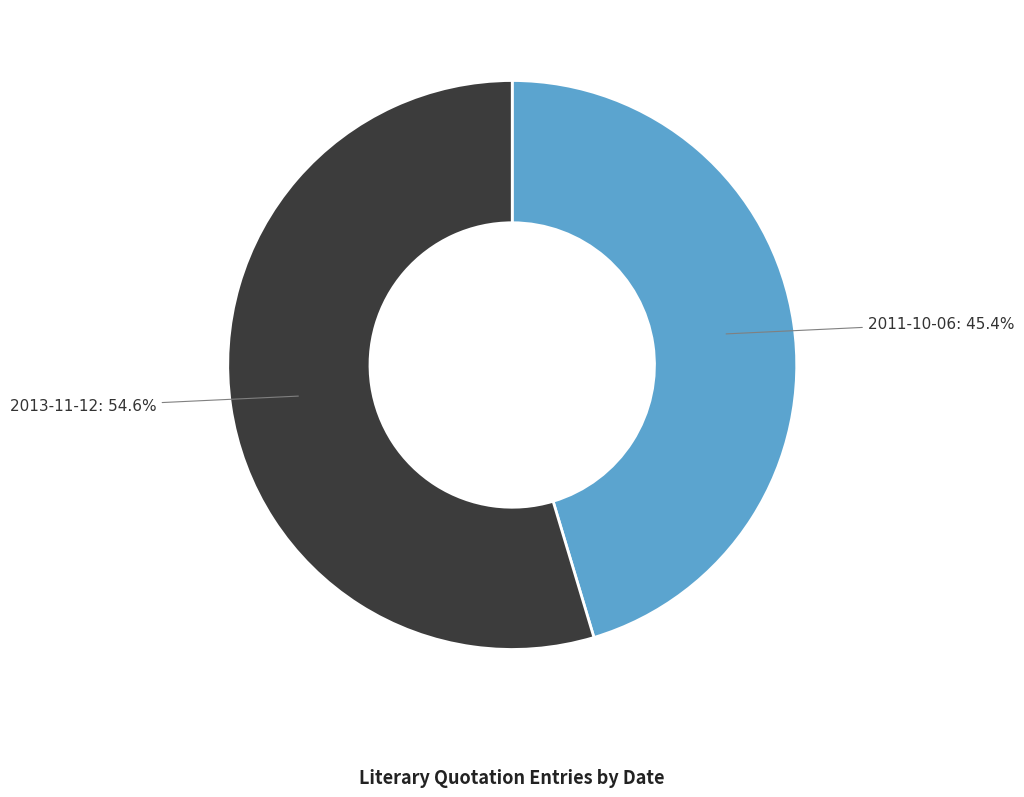

What is the ratio of the value at 2011-10-06 to the value at 2013-11-12?

0.8